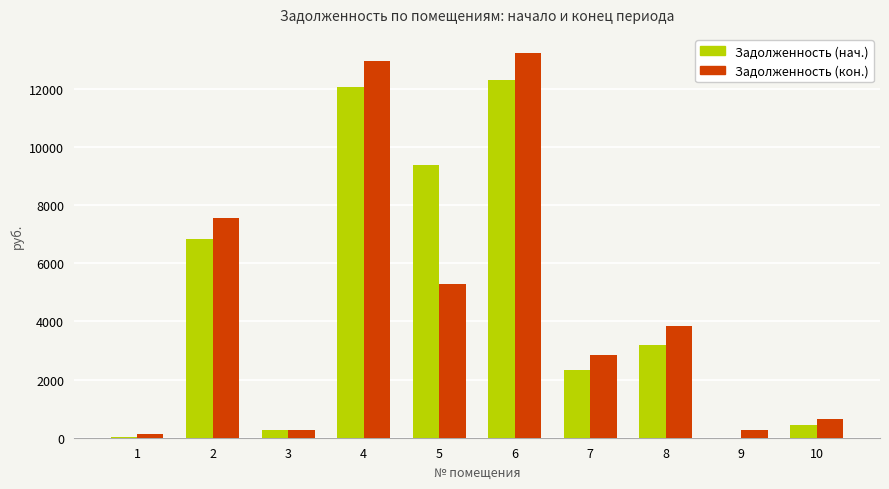

Are the bars grouped side by side (vs. stacked)?

Yes